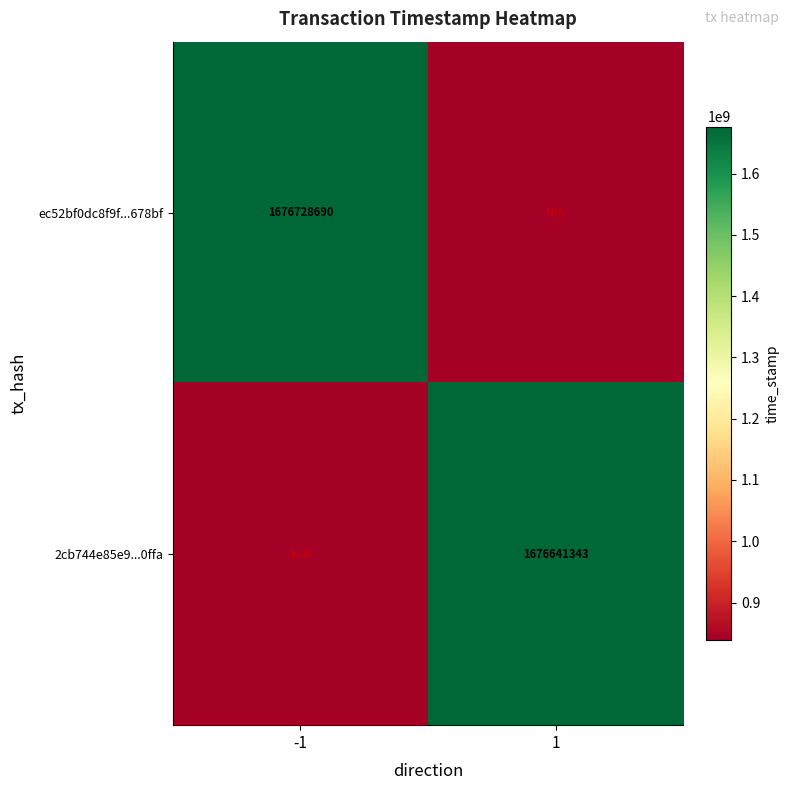

What is the greatest value displayed?

1676728690.0